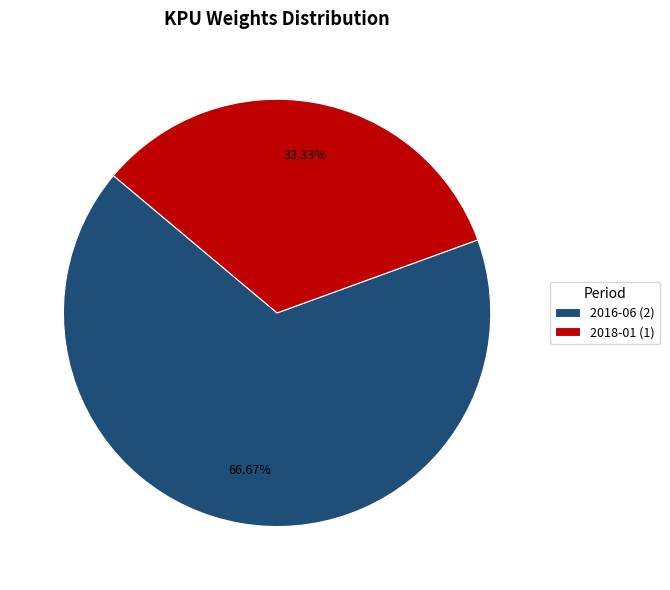

Rank the categories by value from highest to lowest.

2016-06, 2018-01